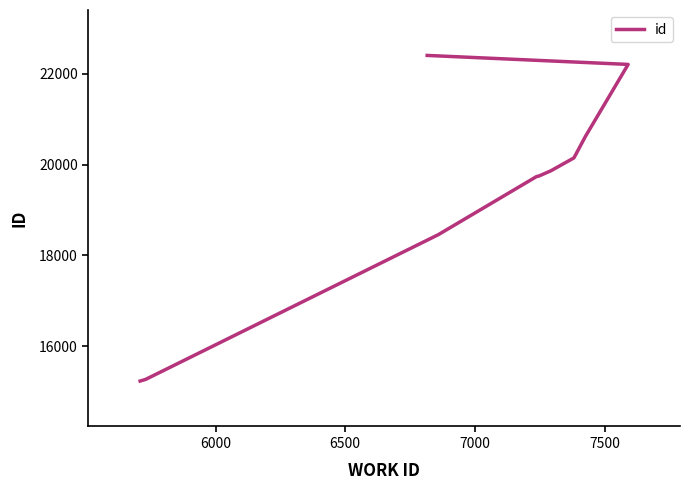

Reading left to right, what are all the values shown in this chart?

15233	15269	18456	19736	19747	19862	20146	20616	22204	22402